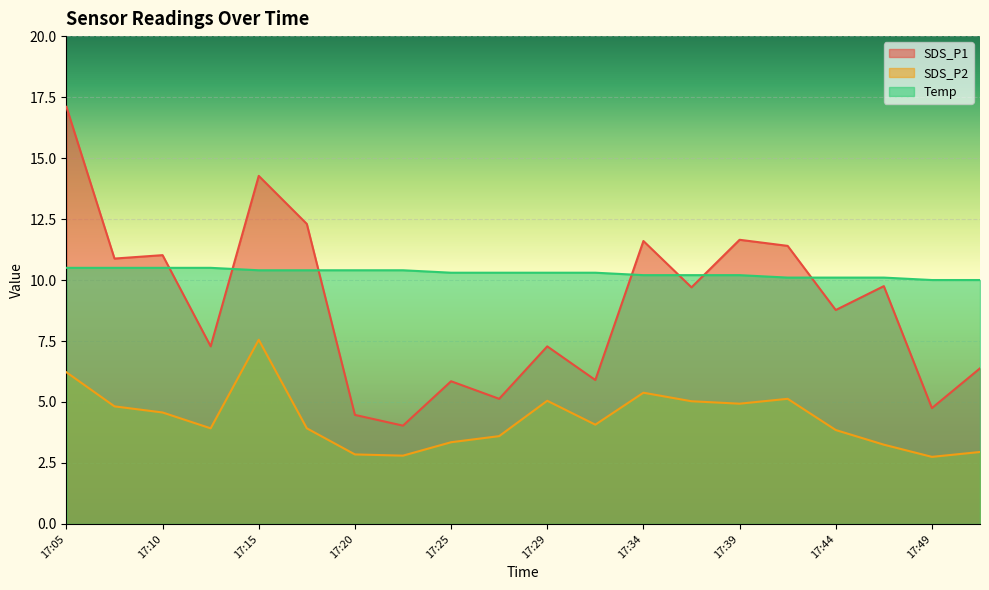

Reading right to left, what are all the values shown in this chart?

SDS_P1: 17:51=6.4	17:49=4.8	17:46=9.8	17:44=8.8	17:42=11.4	17:39=11.7	17:37=9.7	17:34=11.6	17:32=5.9	17:29=7.3	17:27=5.1	17:25=5.8	17:22=4.0	17:20=4.5	17:17=12.3	17:15=14.3	17:12=7.3	17:10=11.0	17:07=10.9	17:05=17.1
SDS_P2: 17:51=3.0	17:49=2.8	17:46=3.2	17:44=3.9	17:42=5.1	17:39=4.9	17:37=5.0	17:34=5.4	17:32=4.1	17:29=5.0	17:27=3.6	17:25=3.4	17:22=2.8	17:20=2.9	17:17=3.9	17:15=7.5	17:12=3.9	17:10=4.6	17:07=4.8	17:05=6.2
Temp: 17:51=10.0	17:49=10.0	17:46=10.1	17:44=10.1	17:42=10.1	17:39=10.2	17:37=10.2	17:34=10.2	17:32=10.3	17:29=10.3	17:27=10.3	17:25=10.3	17:22=10.4	17:20=10.4	17:17=10.4	17:15=10.4	17:12=10.5	17:10=10.5	17:07=10.5	17:05=10.5